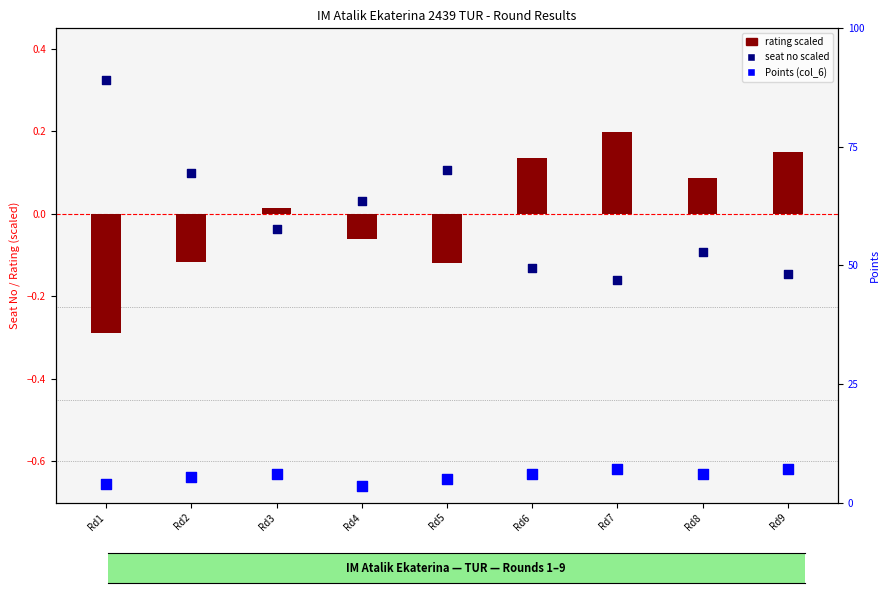

What are all the series names shown in the legend?

rating scaled, seat no scaled, Points (col_6)